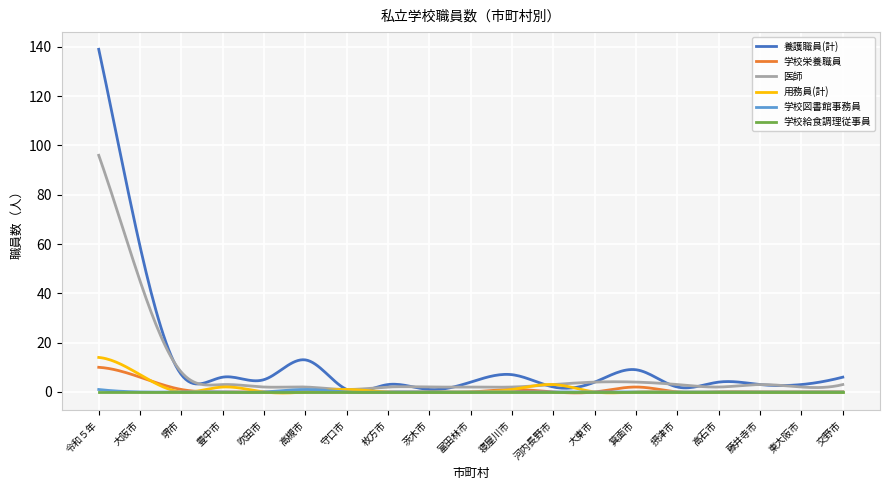

What is the greatest value displayed?

139.0